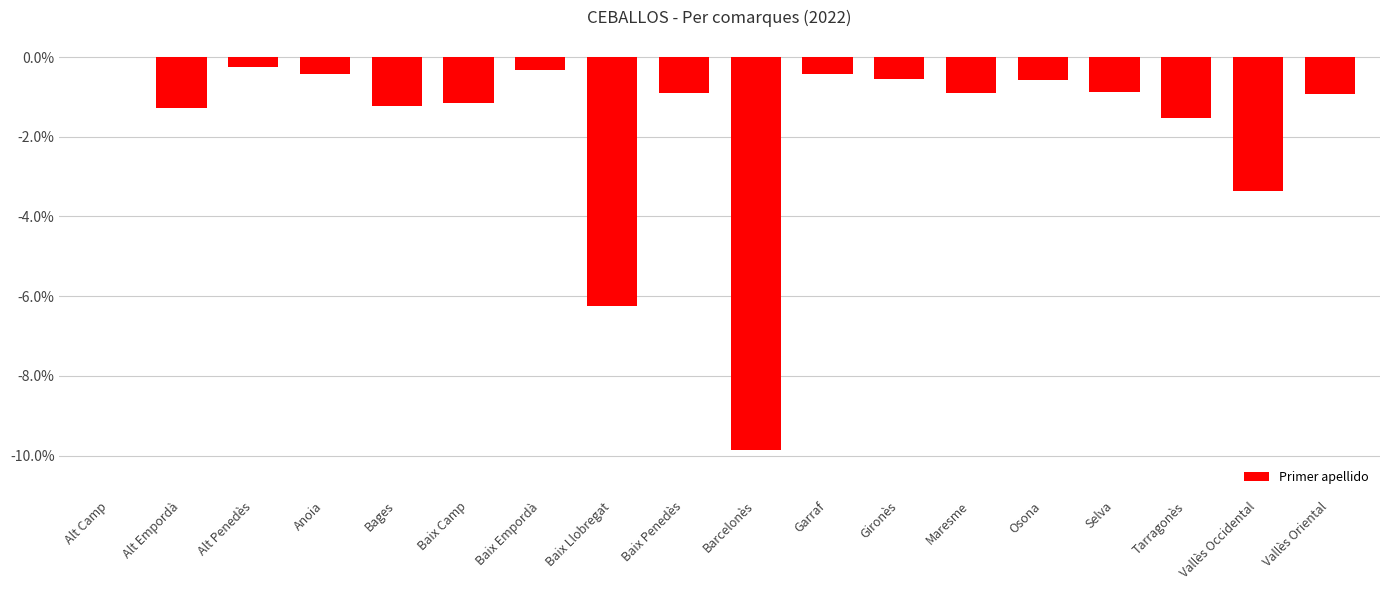

True or false: the data shows -2.1 at Tarragonès.

False